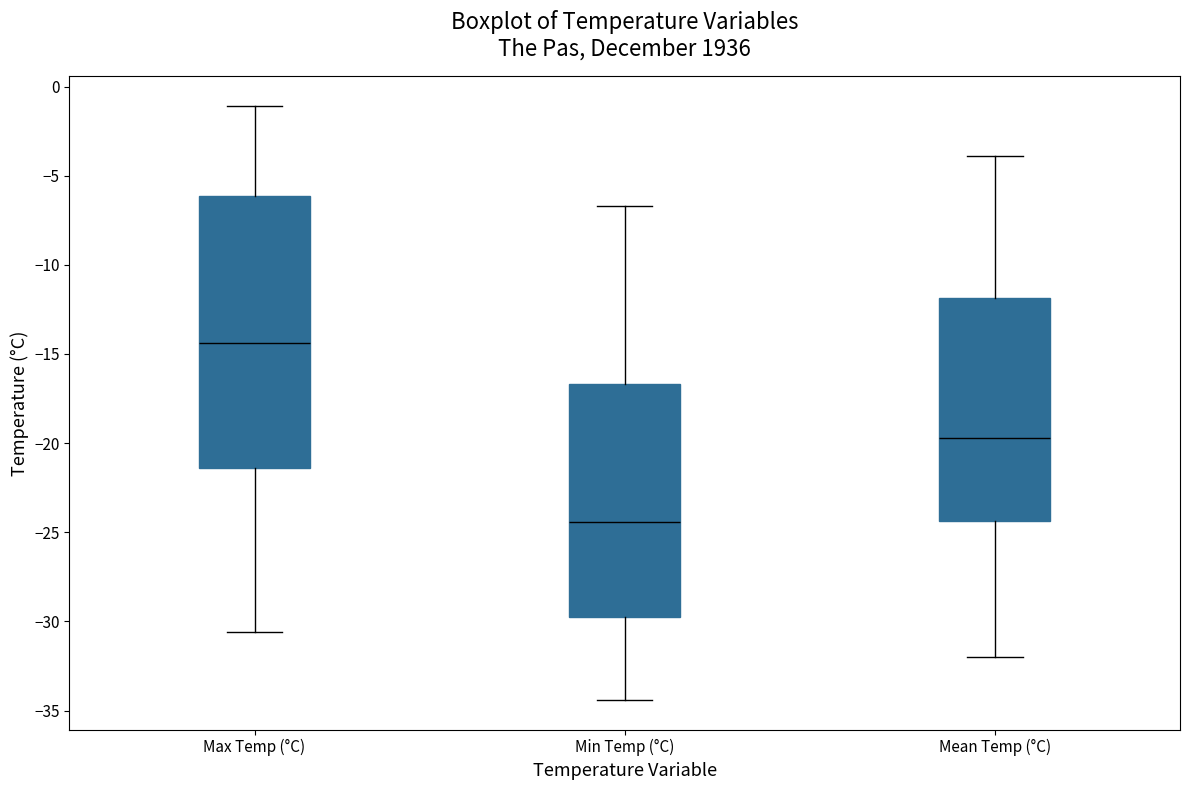

Reading left to right, read every box against the y-axis: the position of its median line, the range the box covers, and the ends of its whiskers. The values are not printed on the chart, so give them approximately, as read against the axis.

Max Temp (°C): median -14.5, box -21.5 to -6.0, whiskers -30.5 to -1.0
Min Temp (°C): median -24.5, box -29.5 to -16.5, whiskers -34.5 to -6.5
Mean Temp (°C): median -19.5, box -24.5 to -12.0, whiskers -32.0 to -4.0